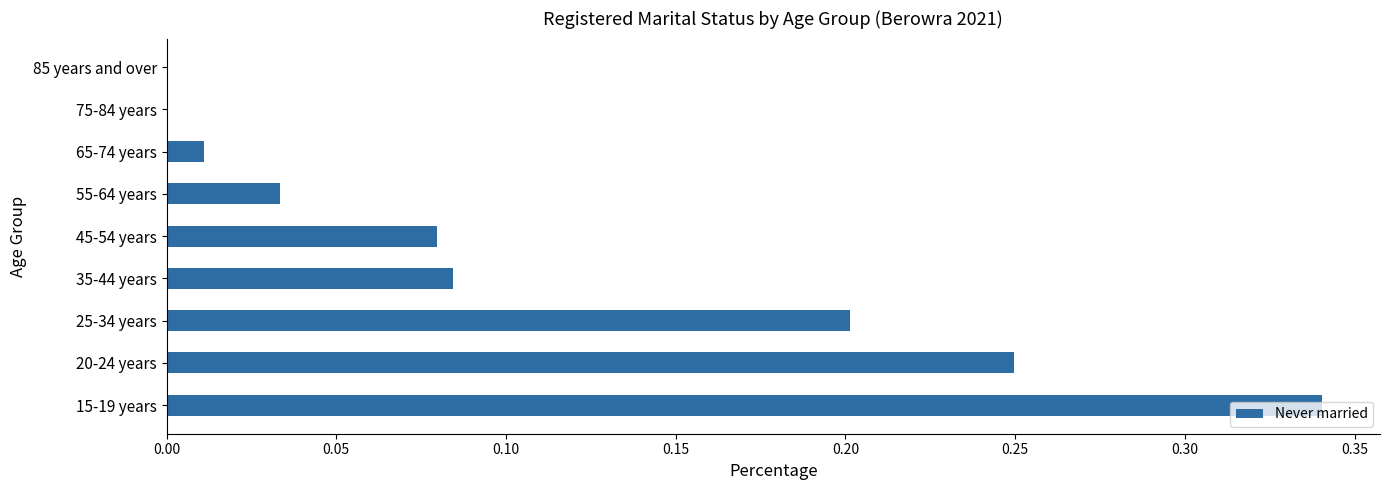

What is the sum of all values?

1.0